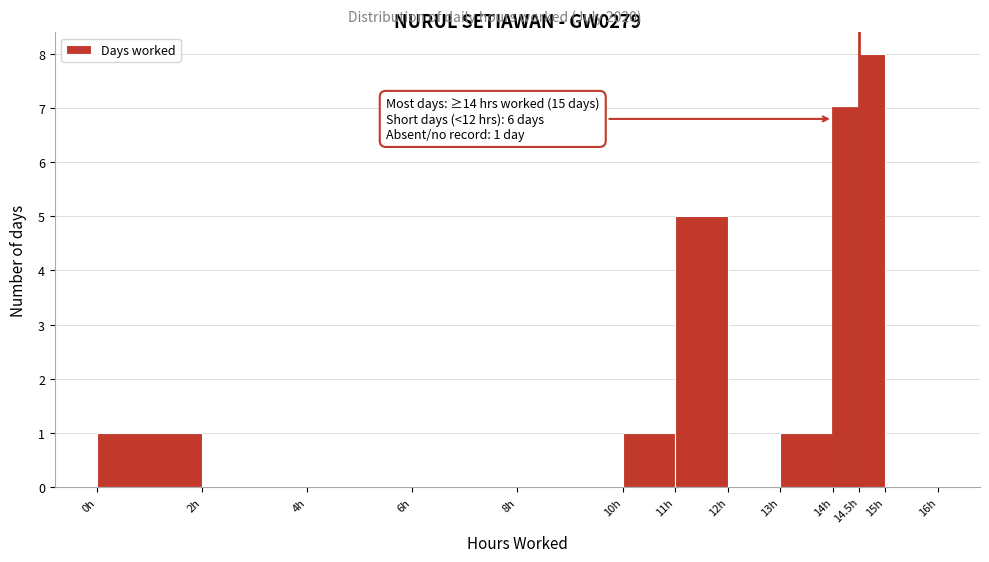

Which range on the x-axis has the tallest bar?

14.5 to 15.0